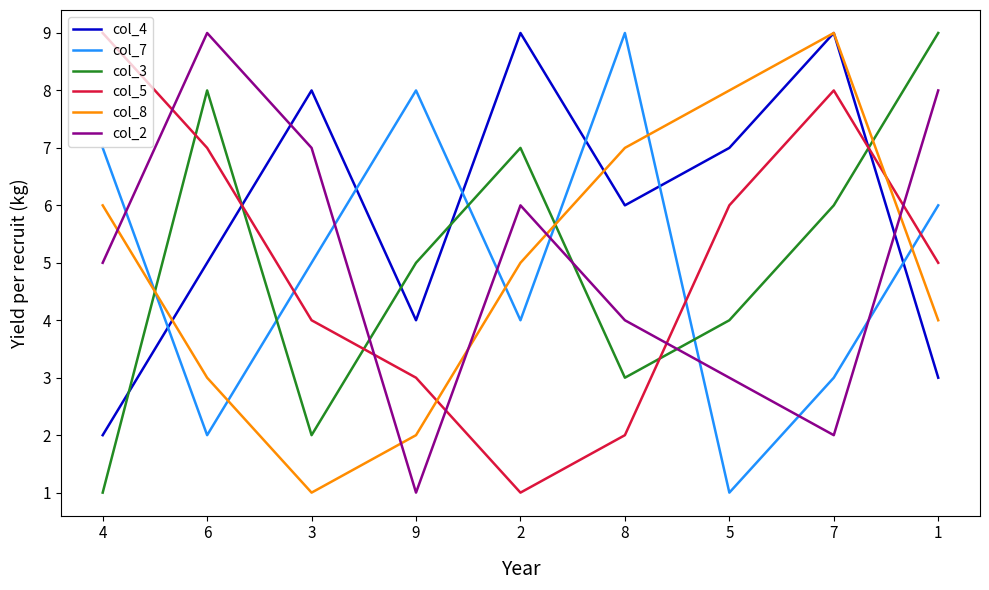

True or false: col_8 has more than 2 points higher than both neighbors.

False